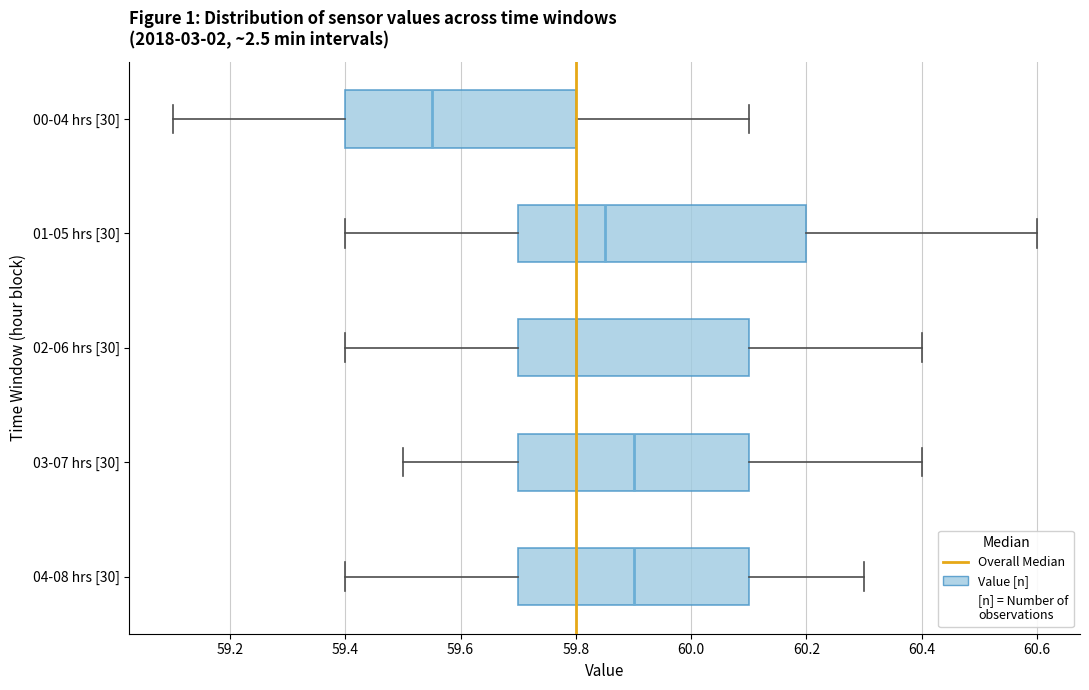

Where does the left whisker of the box for 00-04 hrs [30] end on the x-axis? The values are not printed on the chart, so give them approximately, as read against the axis.

59.10